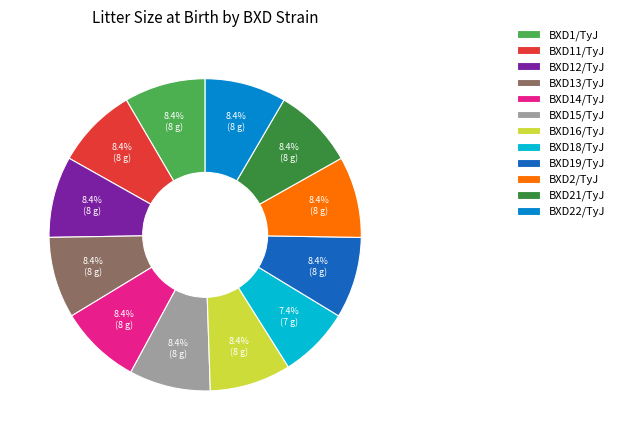

To the nearest percent, what percentage of the pie is BXD2/TyJ?

8%